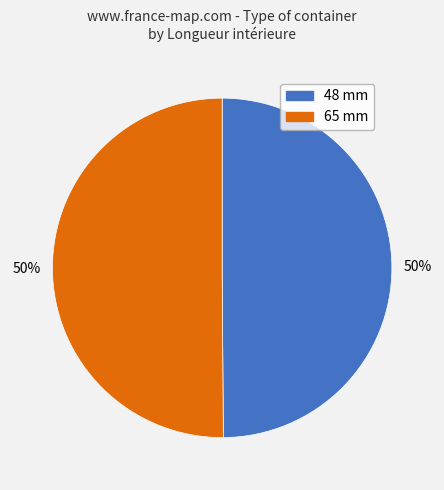

To the nearest percent, what is the average slice percentage?

50%